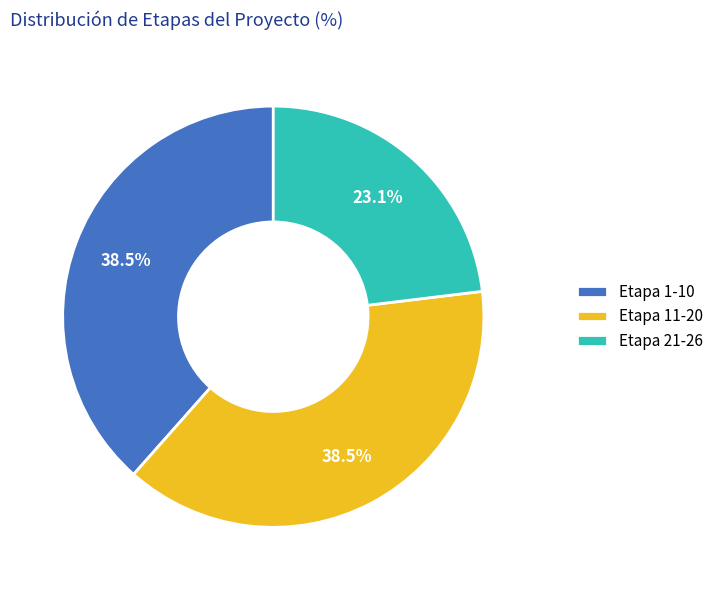

Between Etapa 1-10 and Etapa 21-26, which is larger?

Etapa 1-10